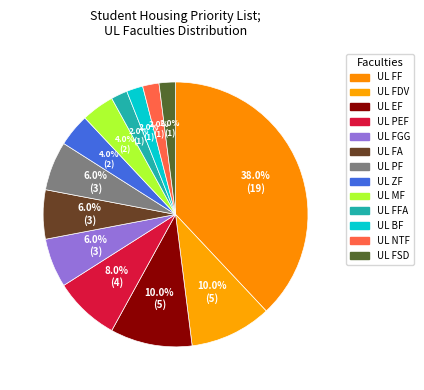

Which category has the smallest portion of the pie?

UL FFA